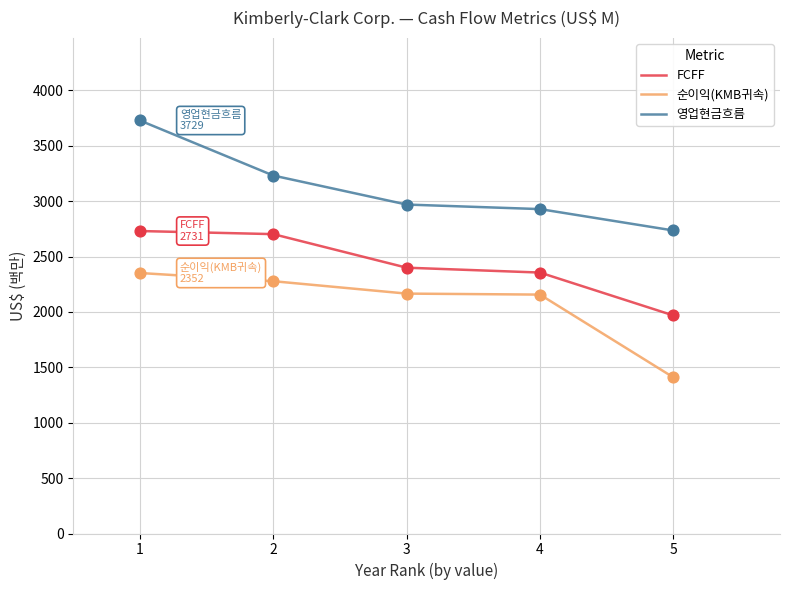

Between 2 and 5, which series saw the biggest shift?

순이익(KMB귀속)